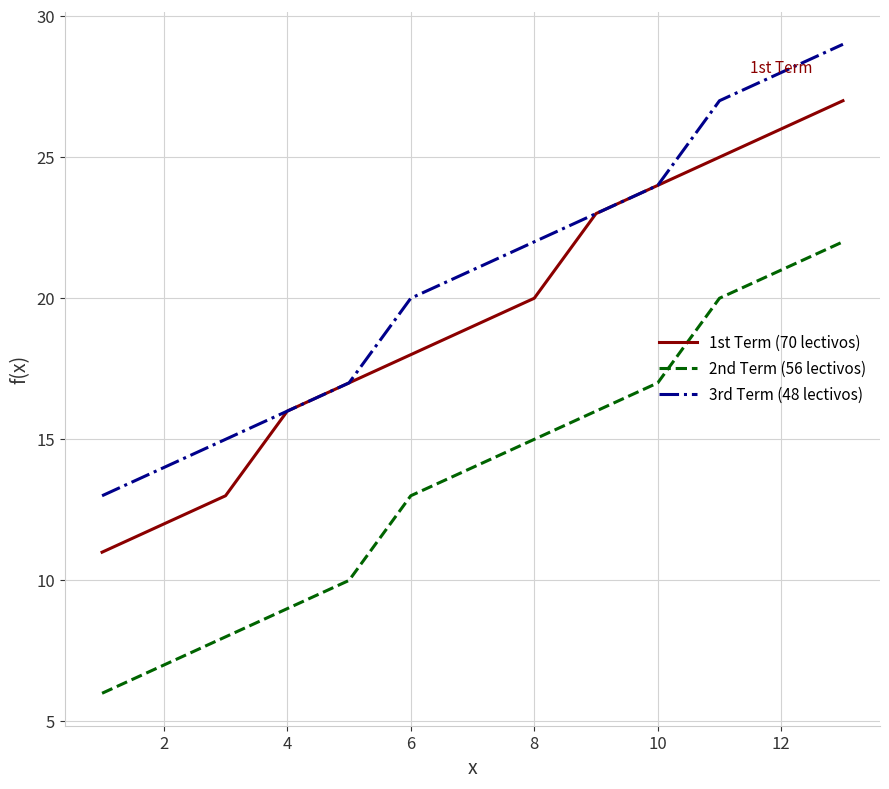

Rank the series by their average value, from highest to lowest.

3rd Term (48 lectivos), 1st Term (70 lectivos), 2nd Term (56 lectivos)